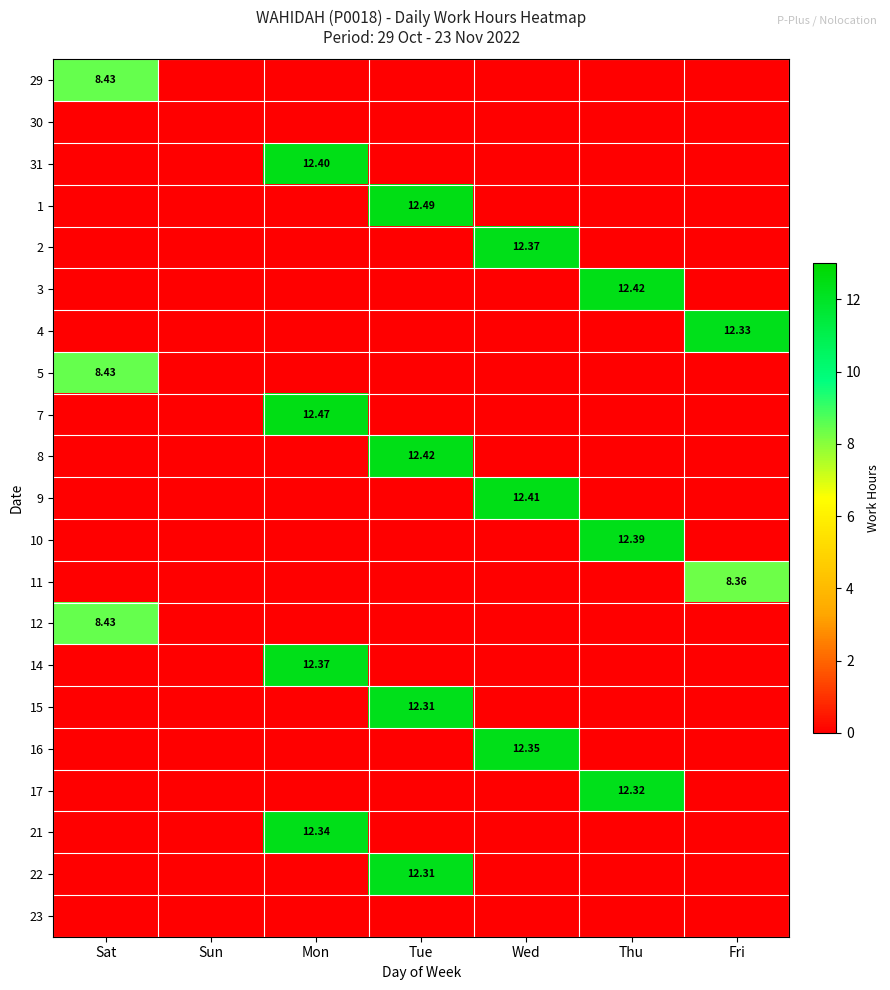

What is the difference between the highest and lowest values at Wed?

12.4